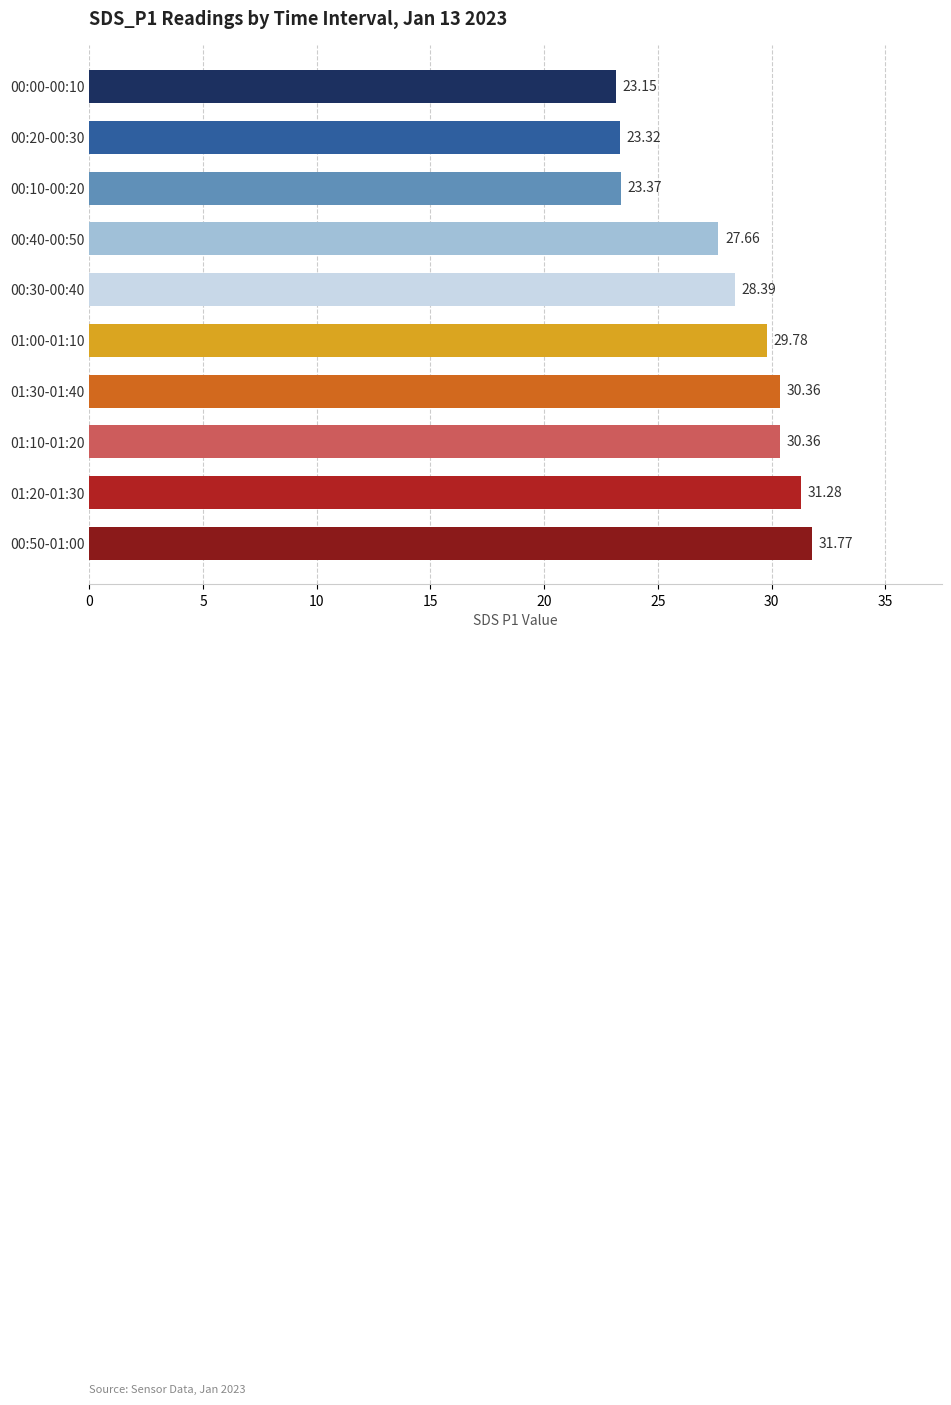

What is the average value?

27.9